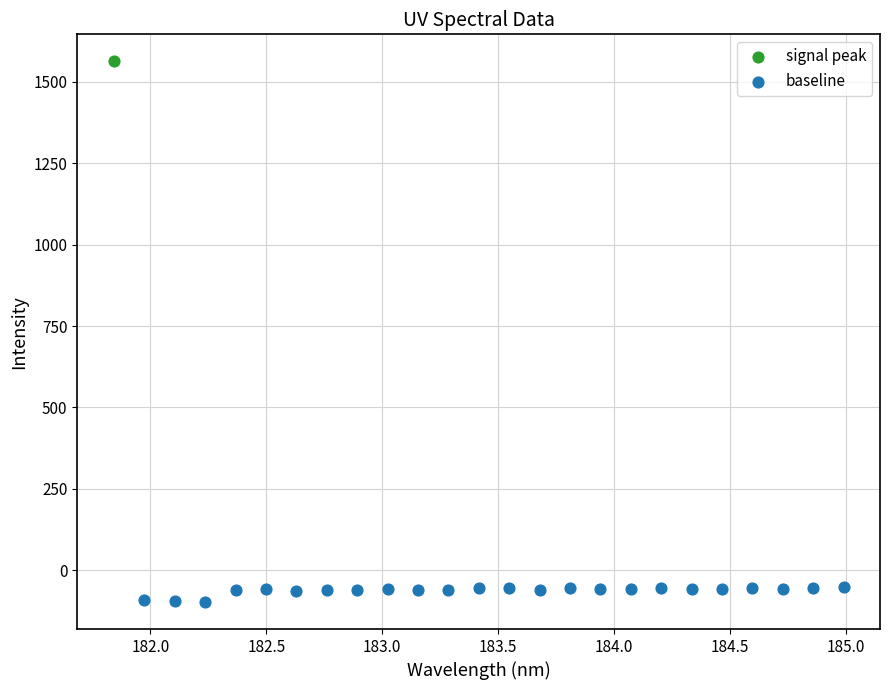

What are all the series names shown in the legend?

signal peak, baseline